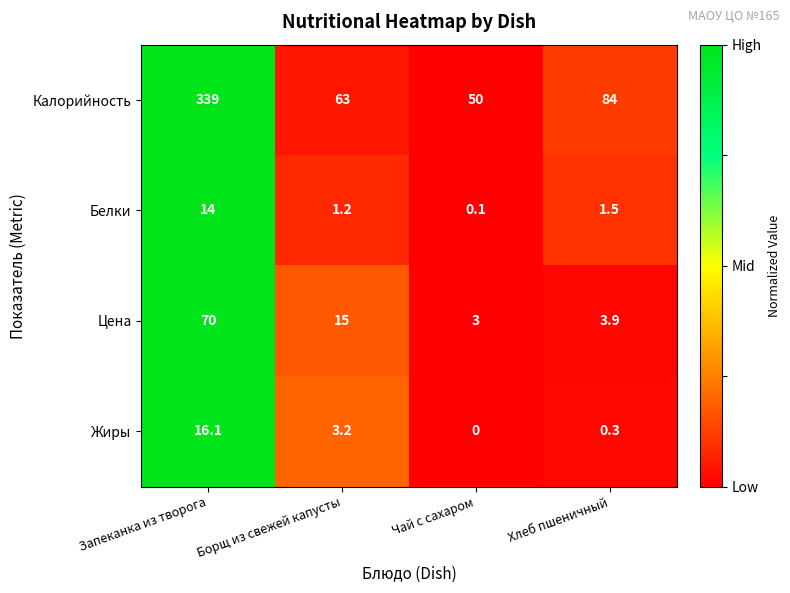

What is the average value of the Цена series?

23.0